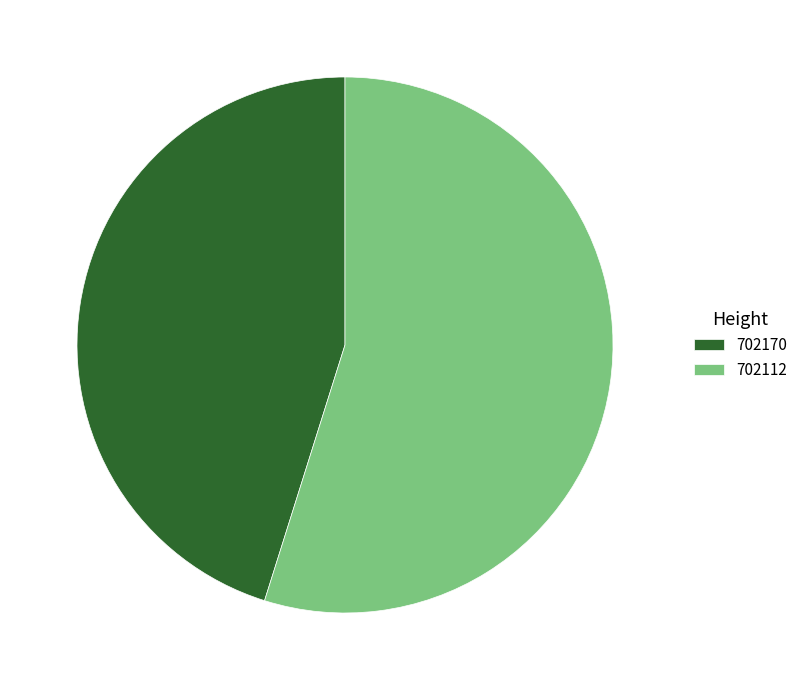

Which slice is the largest?

702112